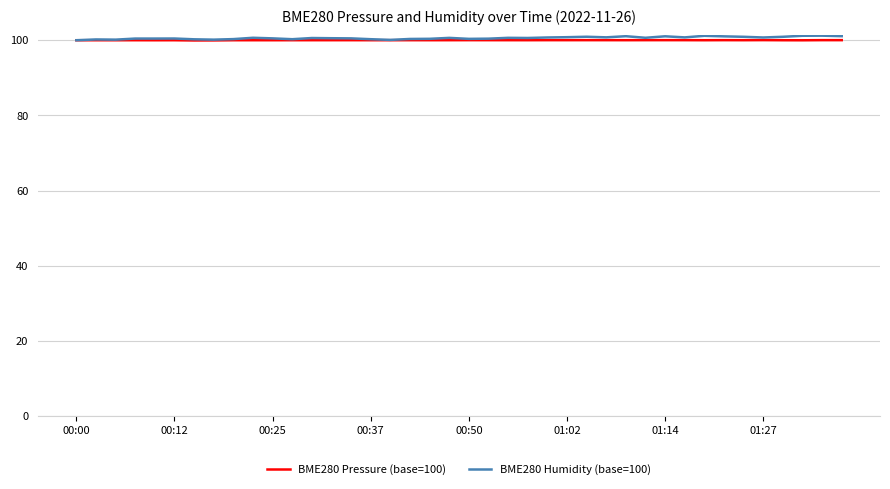

What is the minimum value shown in the chart?

99.9